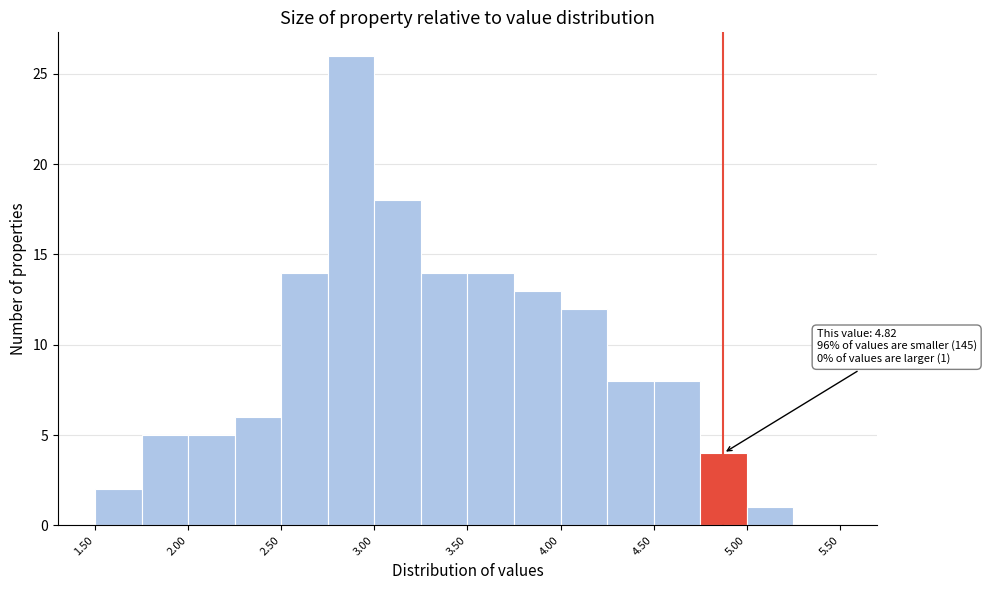

Which range on the x-axis has the tallest bar?

2.75 to 3.00